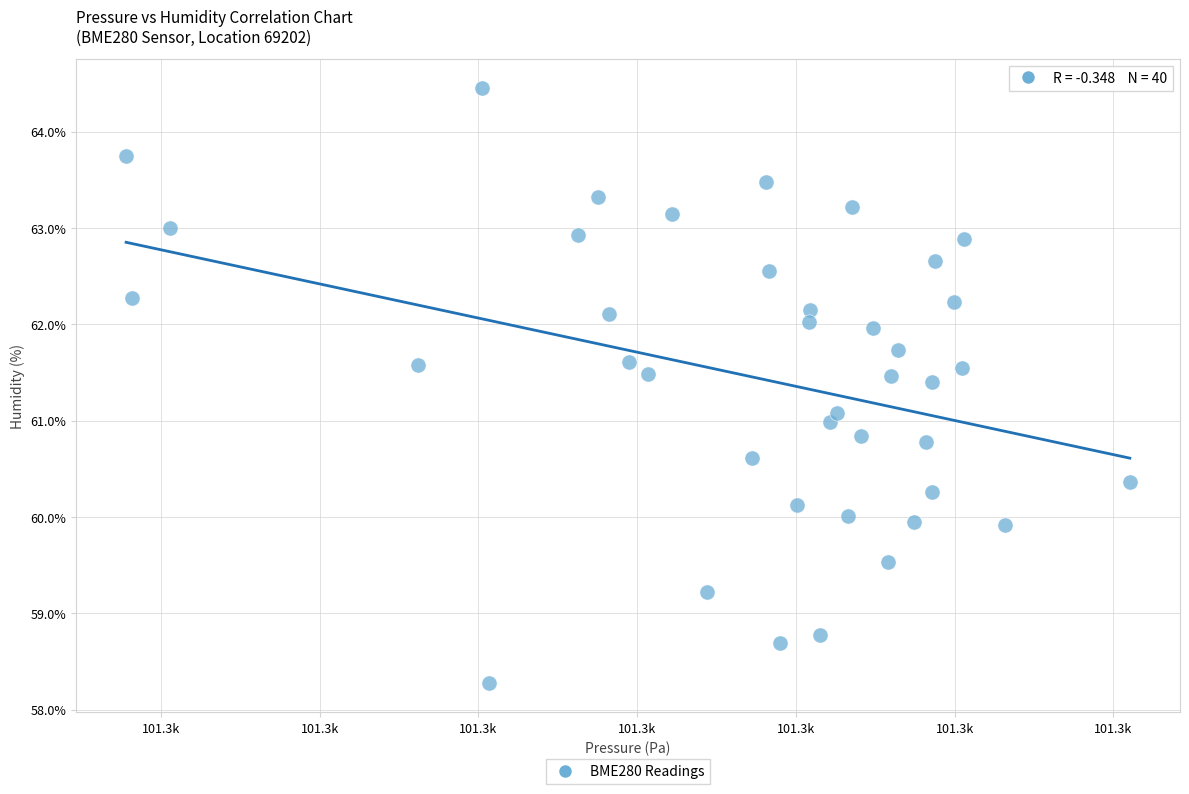

What is the range of Y values (max minus min)?

6.2